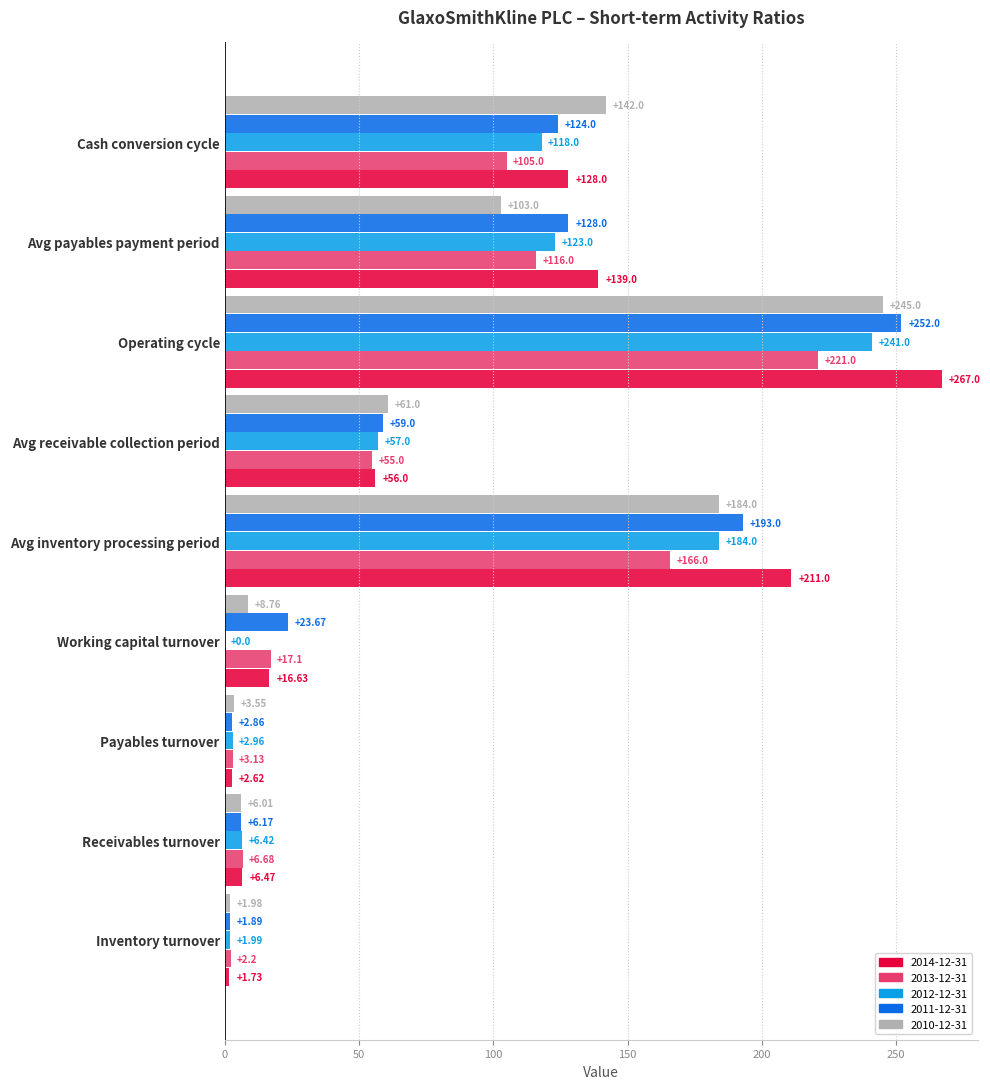

Which series changed the most between Receivables turnover and Working capital turnover?

2011-12-31